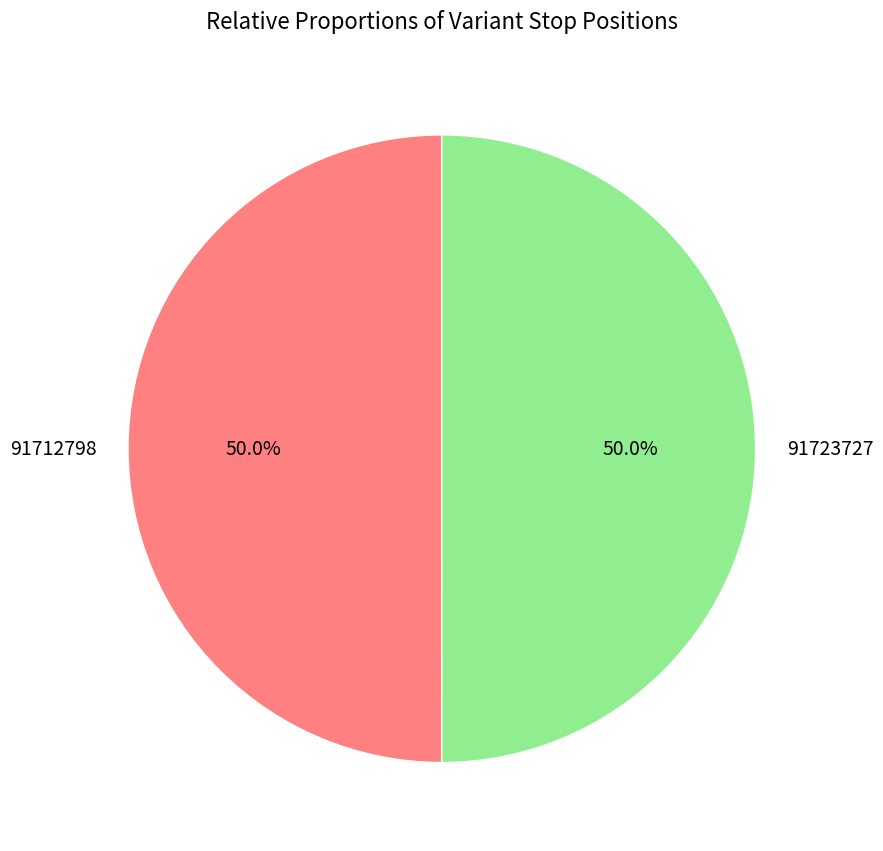

What portion of the pie excludes 91723727?

50.0%